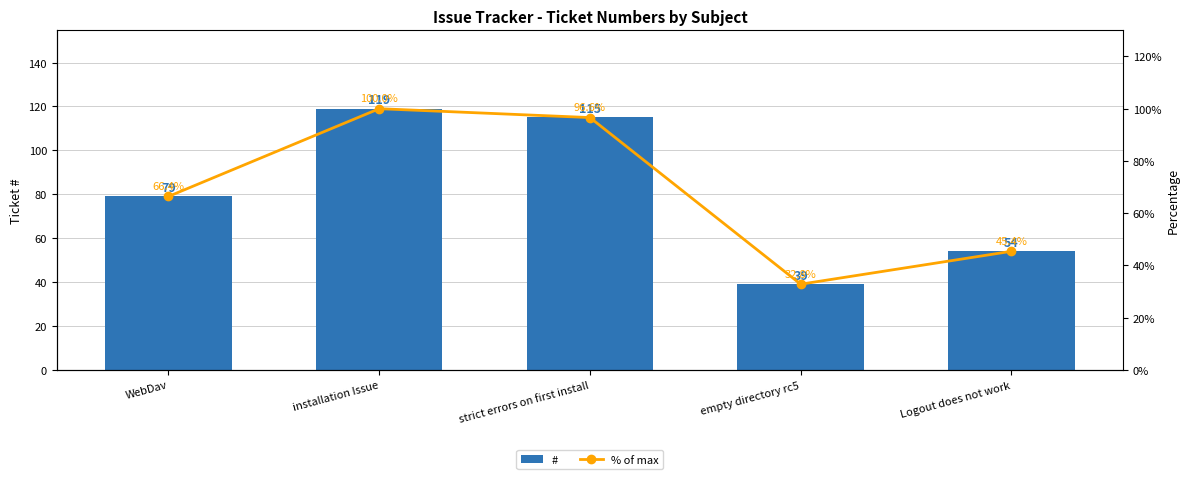

Which series has the widest spread of values?

#